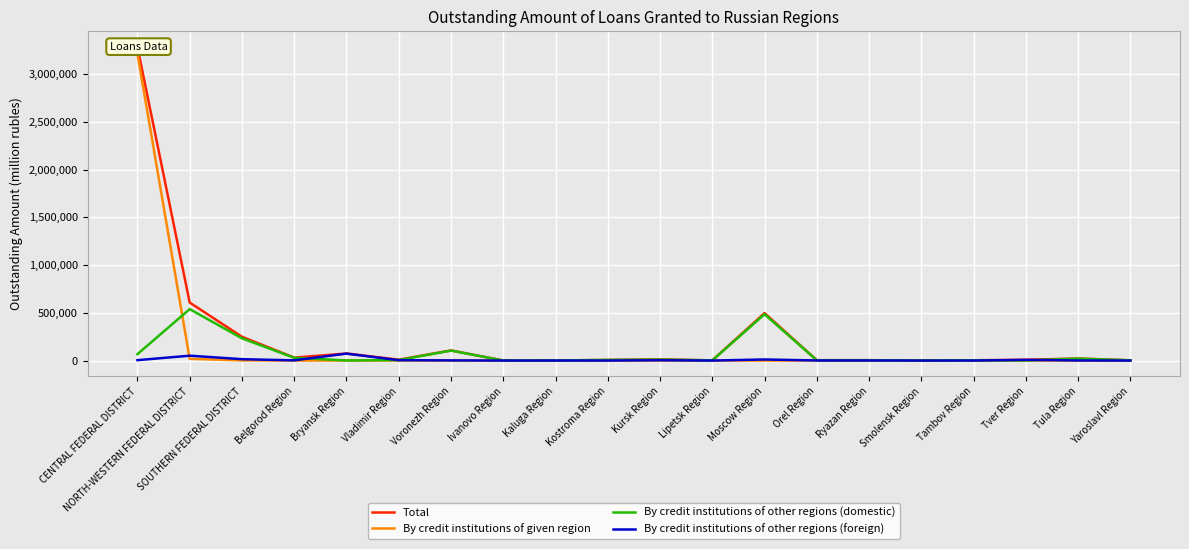

Is the value of By credit institutions of other regions (foreign) at Tambov Region greater than the value of By credit institutions of given region at Moscow Region?

Yes